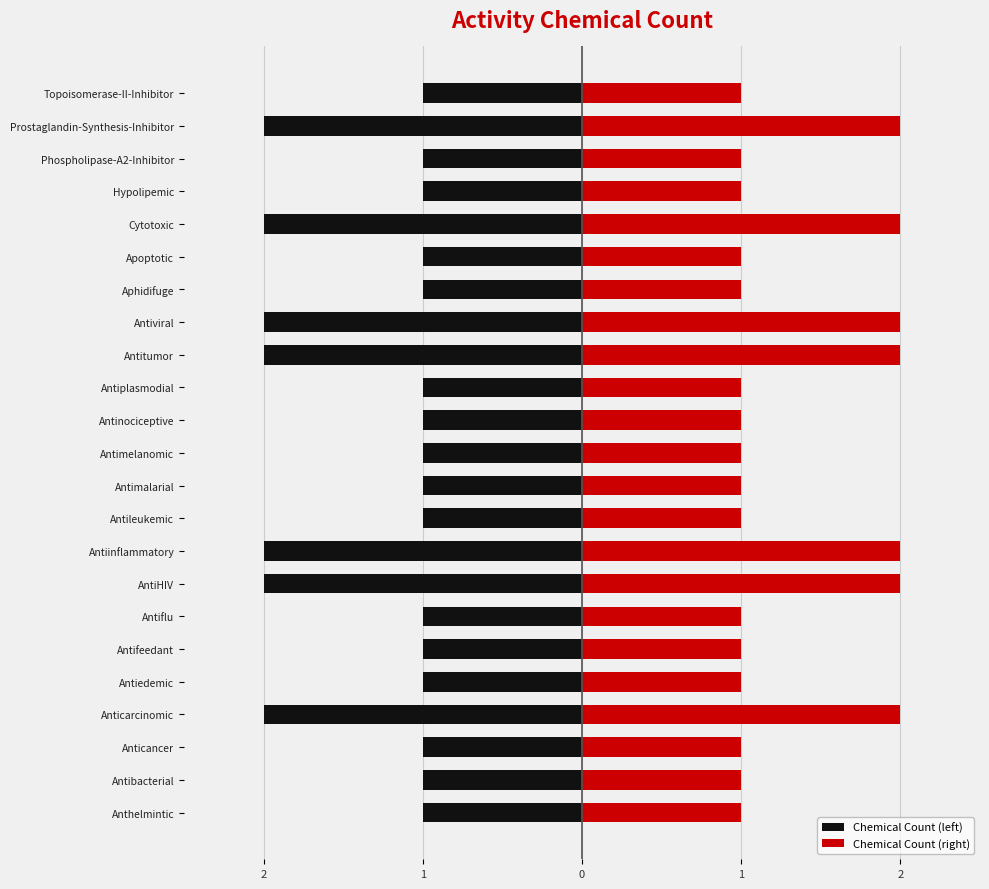

What is the lowest value of the Chemical Count (right) series?

1